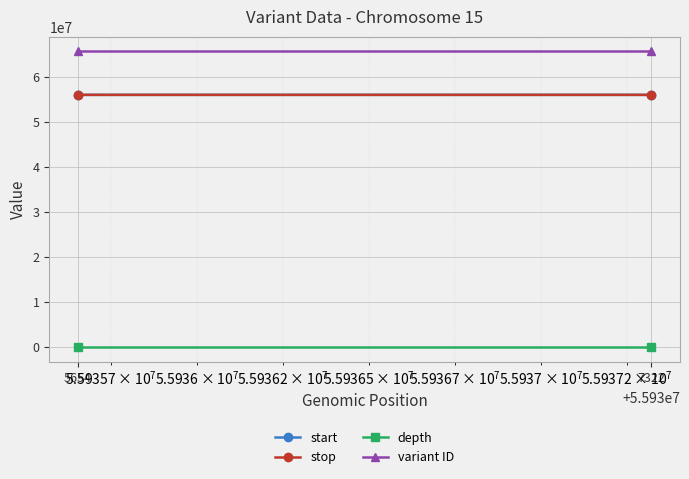

Which series has the largest total across all categories?

variant ID